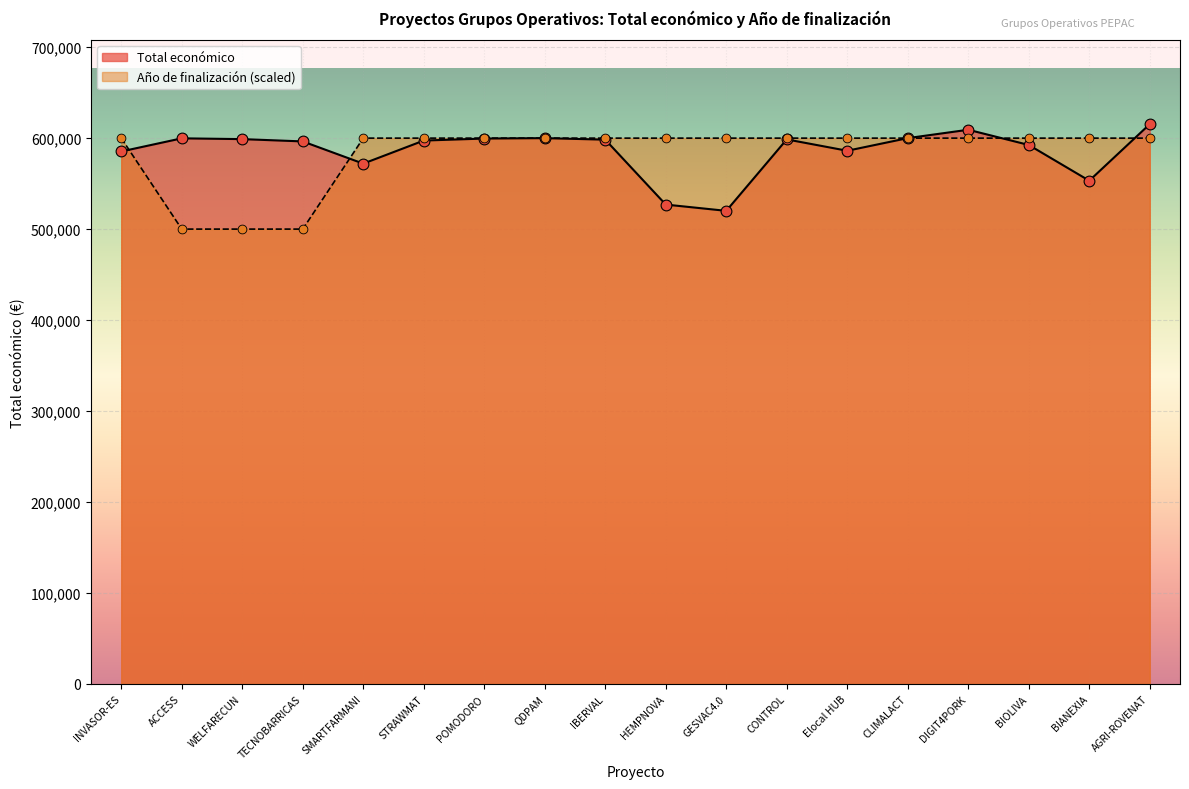

At which category is the sum across all series the highest?

AGRI-ROVENAT